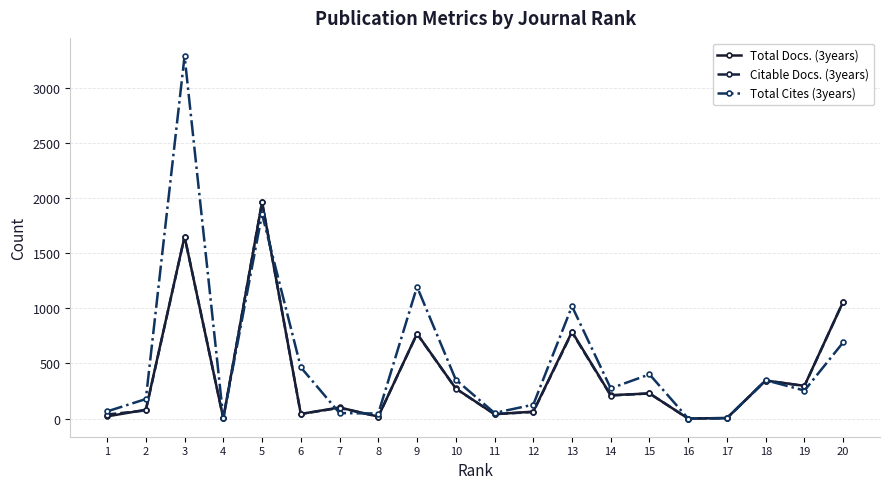

Is it true that Total Cites (3years) equals 401 at 15?

True